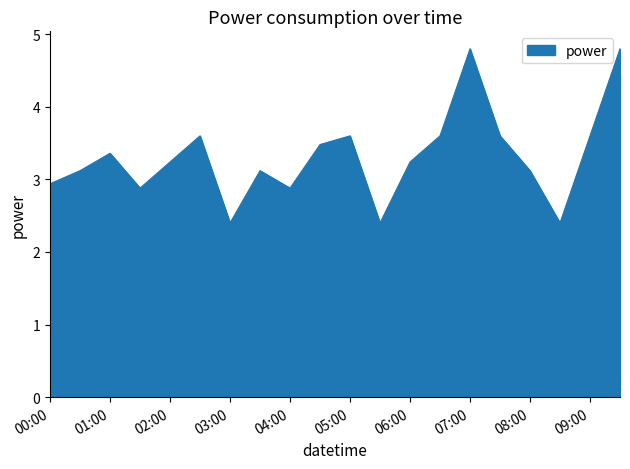

Count the number of categories in the chart.

20